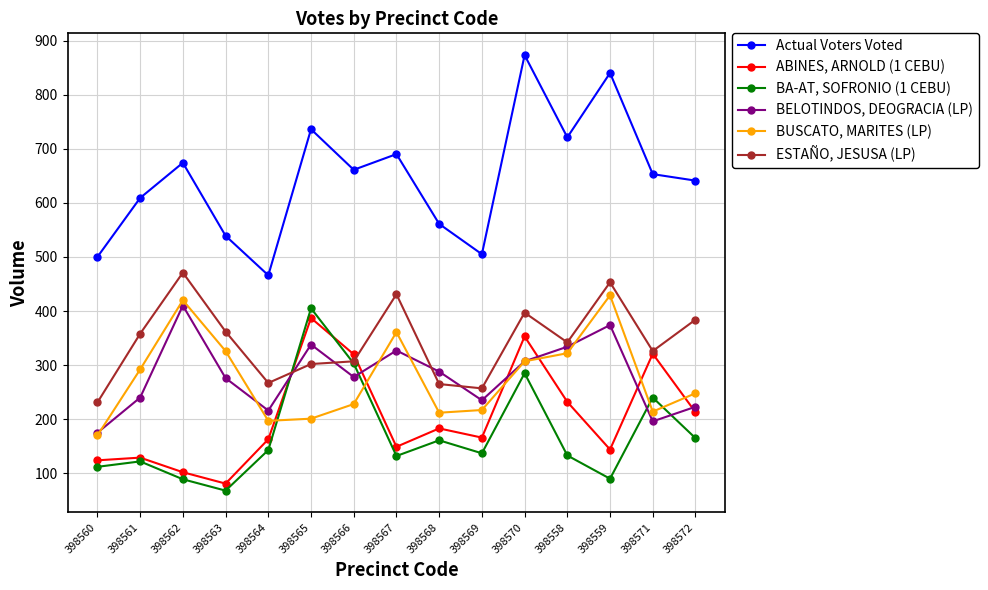

How many series are shown in this chart?

6